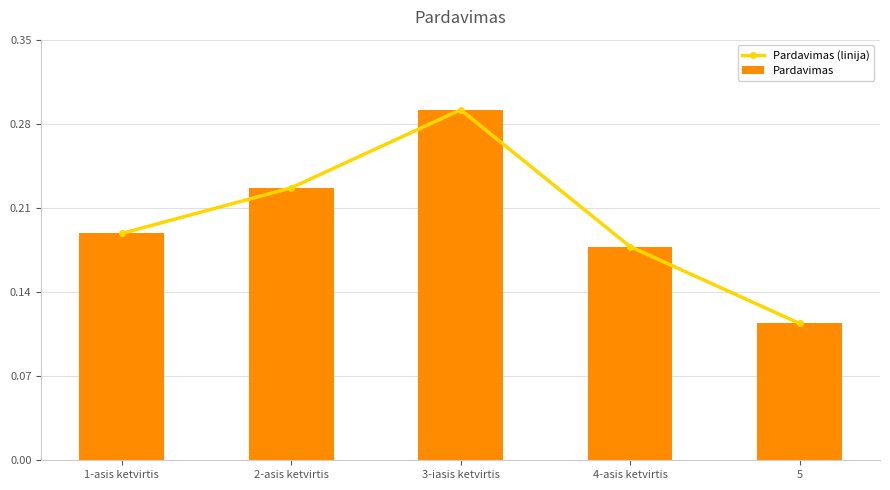

Is it true that Pardavimas equals 0.3 at 4-asis ketvirtis?

False